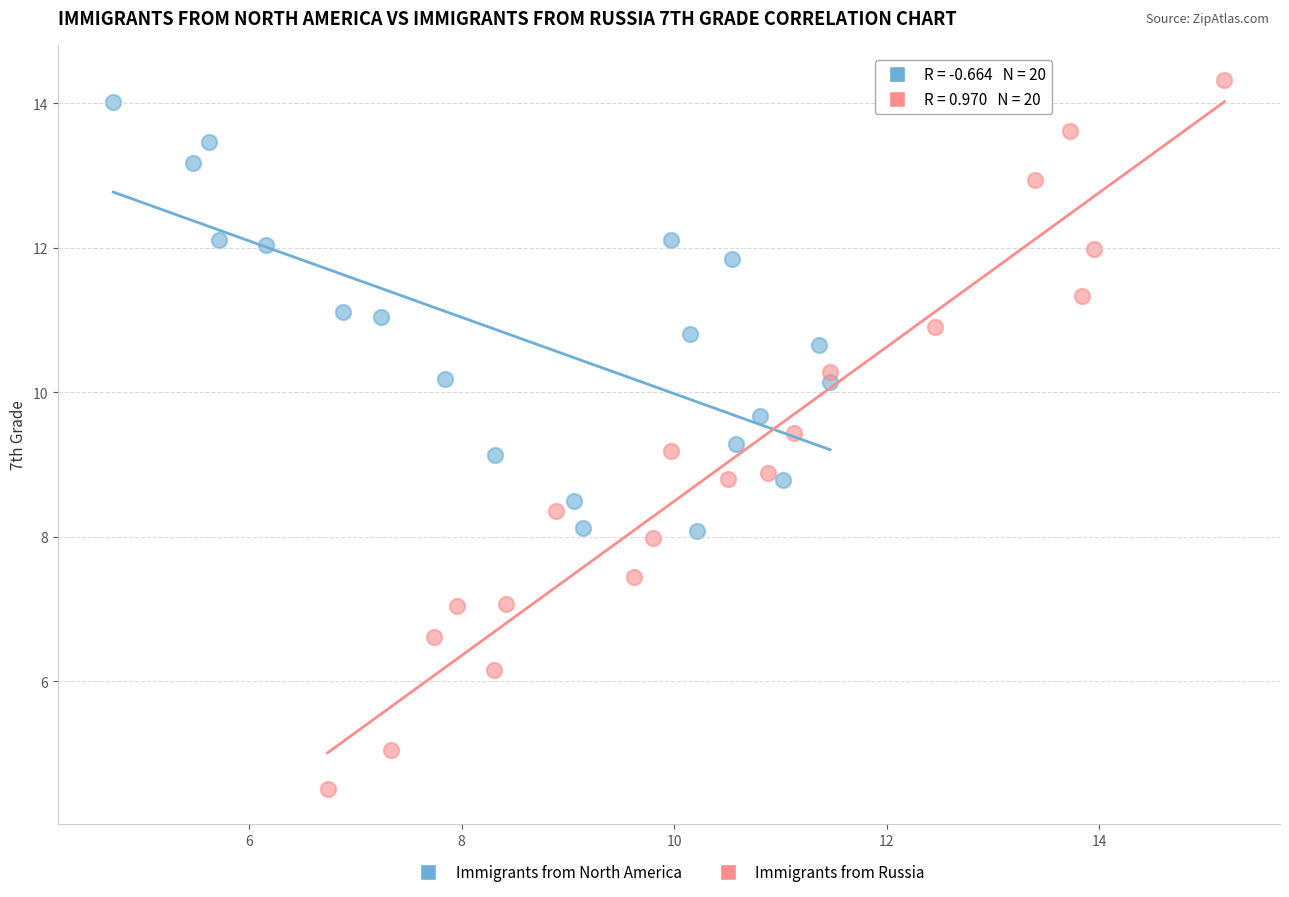

Which series contains the highest Y value?

Immigrants from Russia